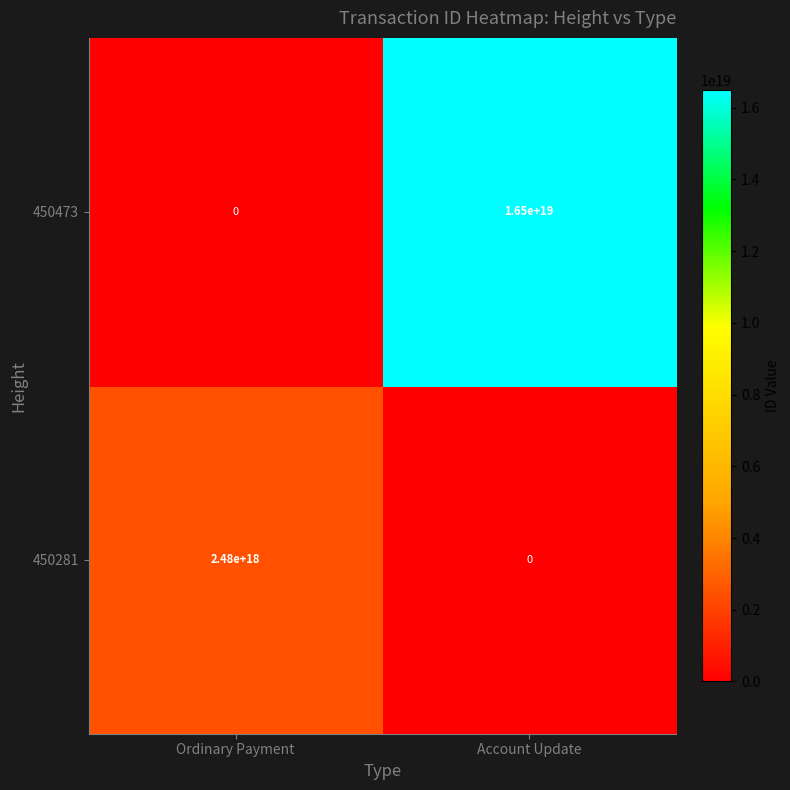

At which category is the sum across all series the highest?

Account Update